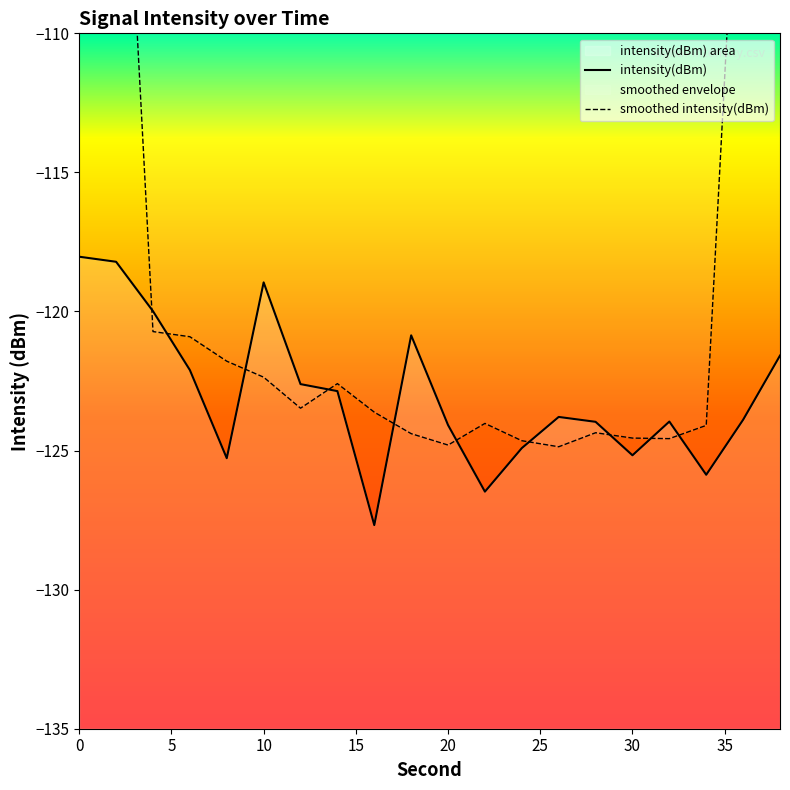

Rank the series by their average value, from lowest to highest.

intensity(dBm), smoothed intensity(dBm)